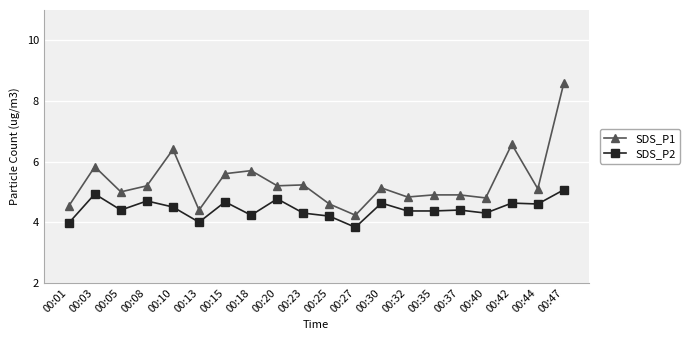

What is the difference between the second highest and minimum values in the SDS_P2 series?

1.1